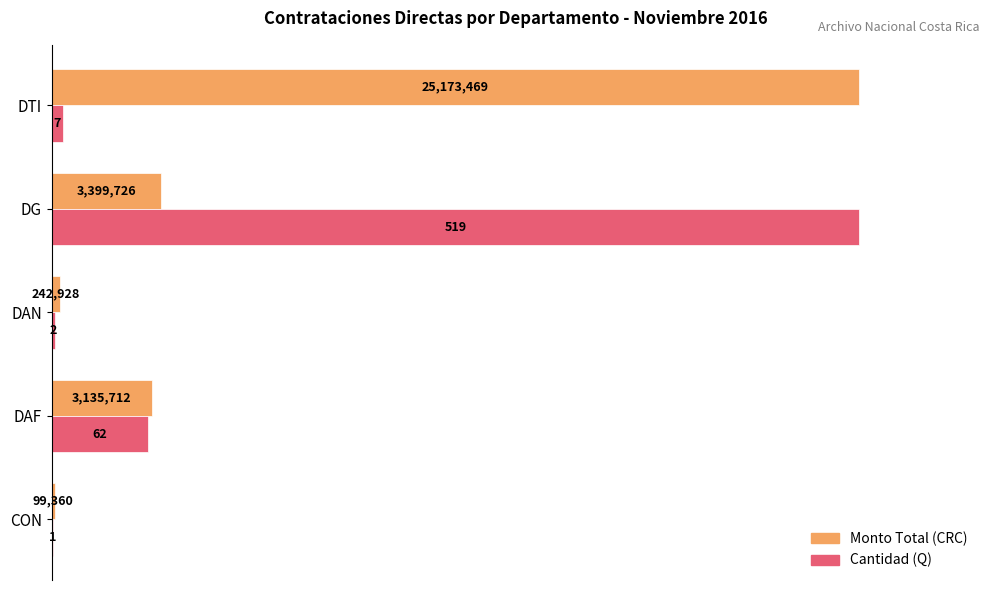

Is it true that Monto Total equals 0.7 at CON?

False